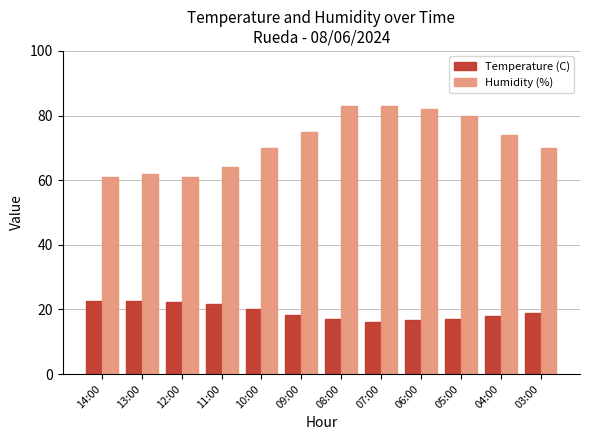

At which label does Temperature (C) first exceed 18?

14:00